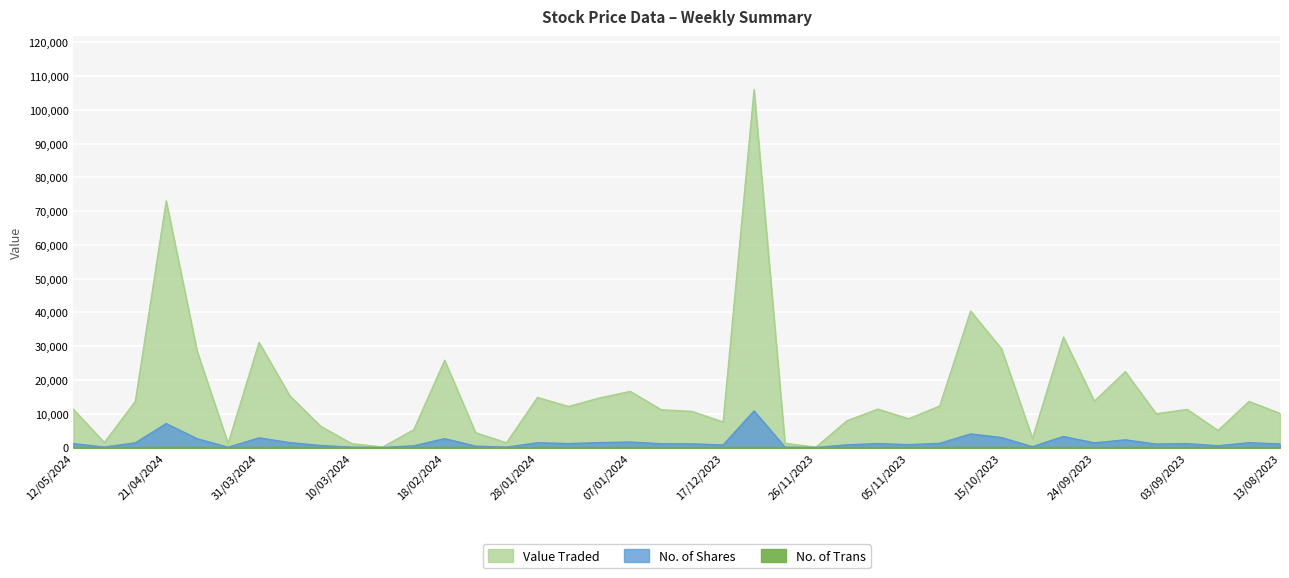

What is the difference between the highest and lowest values at 07/04/2024?

1207